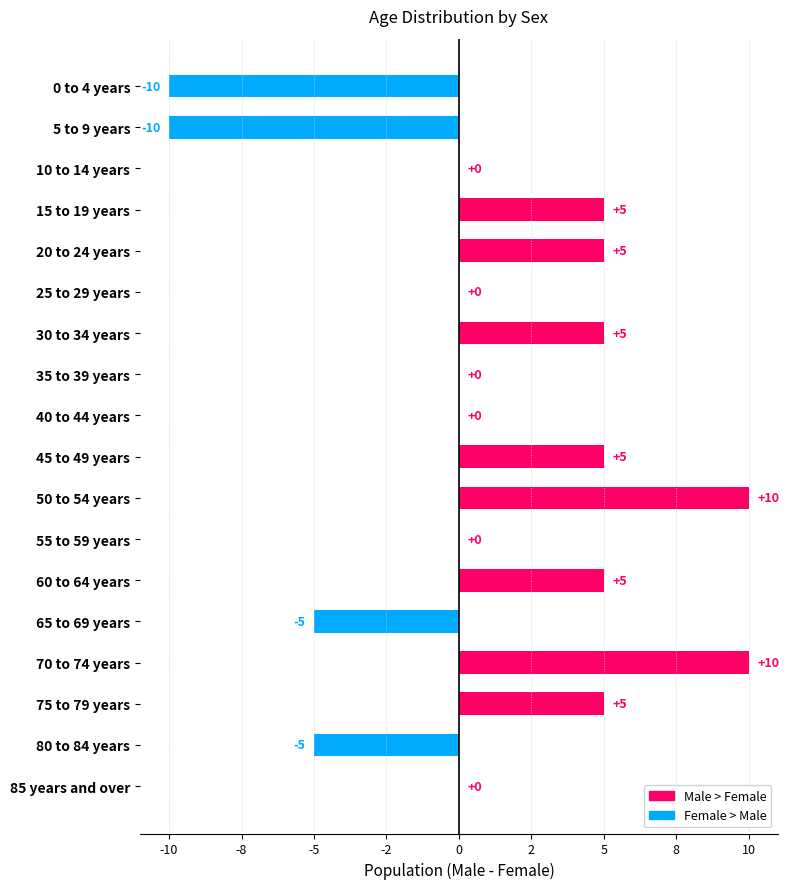

Are the bars horizontal?

Yes